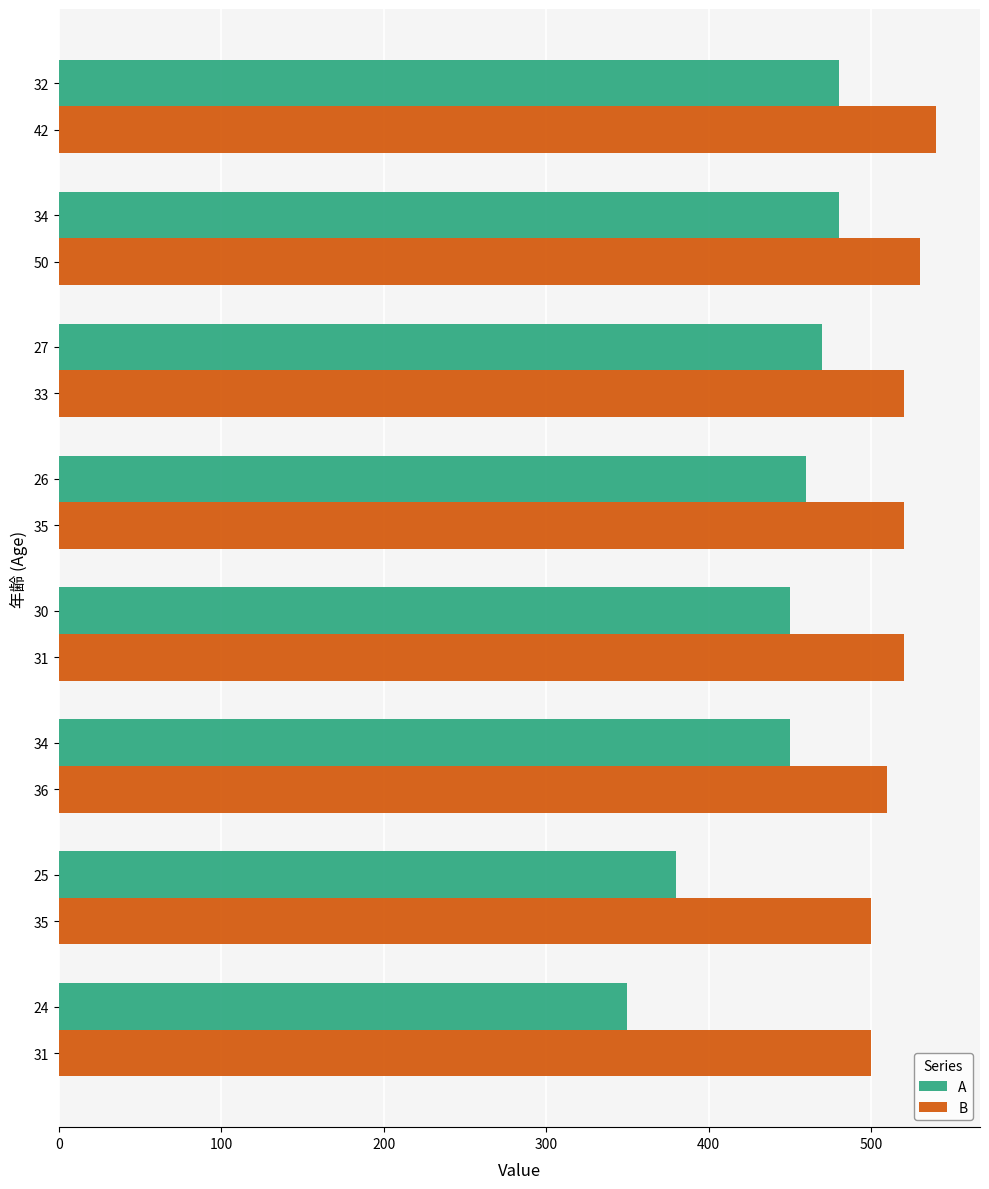

Rank the series by their maximum value, from lowest to highest.

A, B